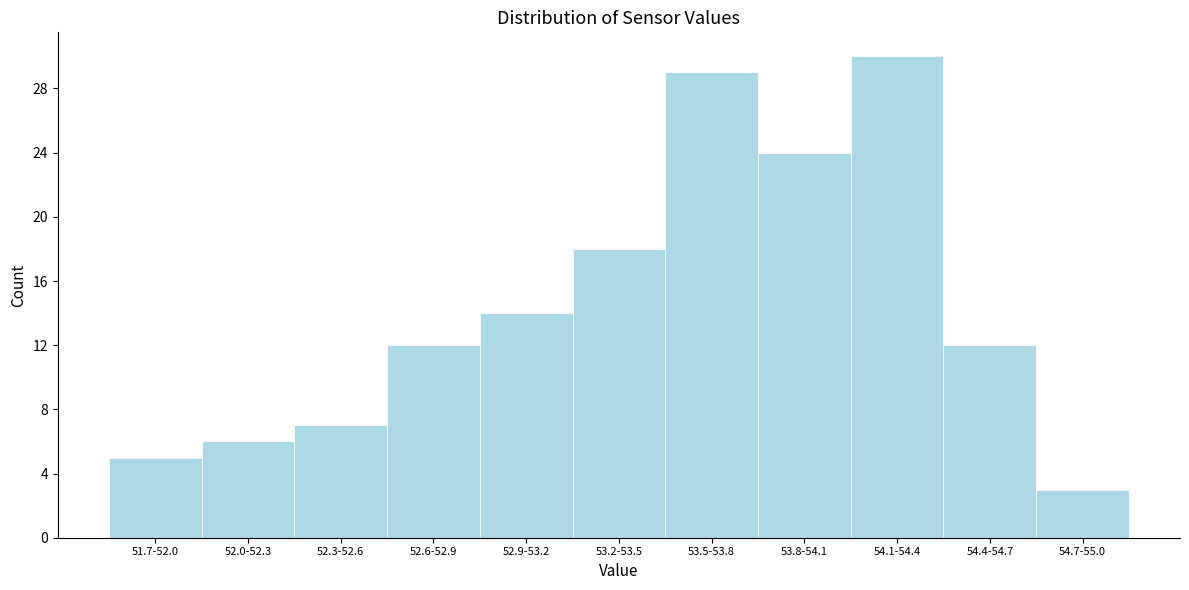

Reading left to right, transcribe all the data shown in this chart.

5	6	7	12	14	18	29	24	30	12	3